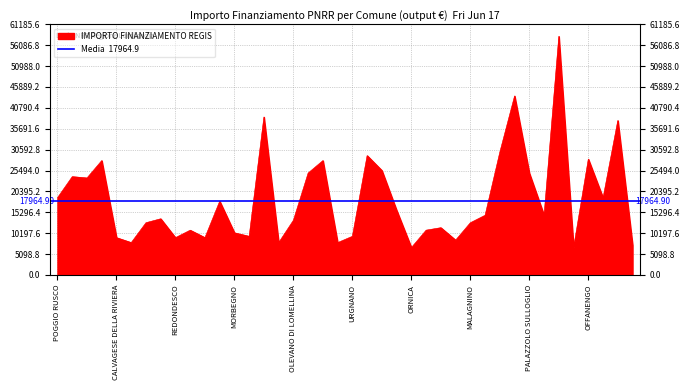

Which has a higher value, CERETTO LOMELLINA or VAIANO CREMASCO?

VAIANO CREMASCO